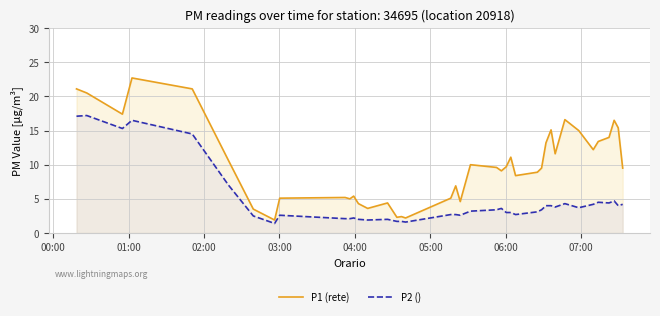

What is the difference between the maximum and minimum values in the P2 () series?

15.8